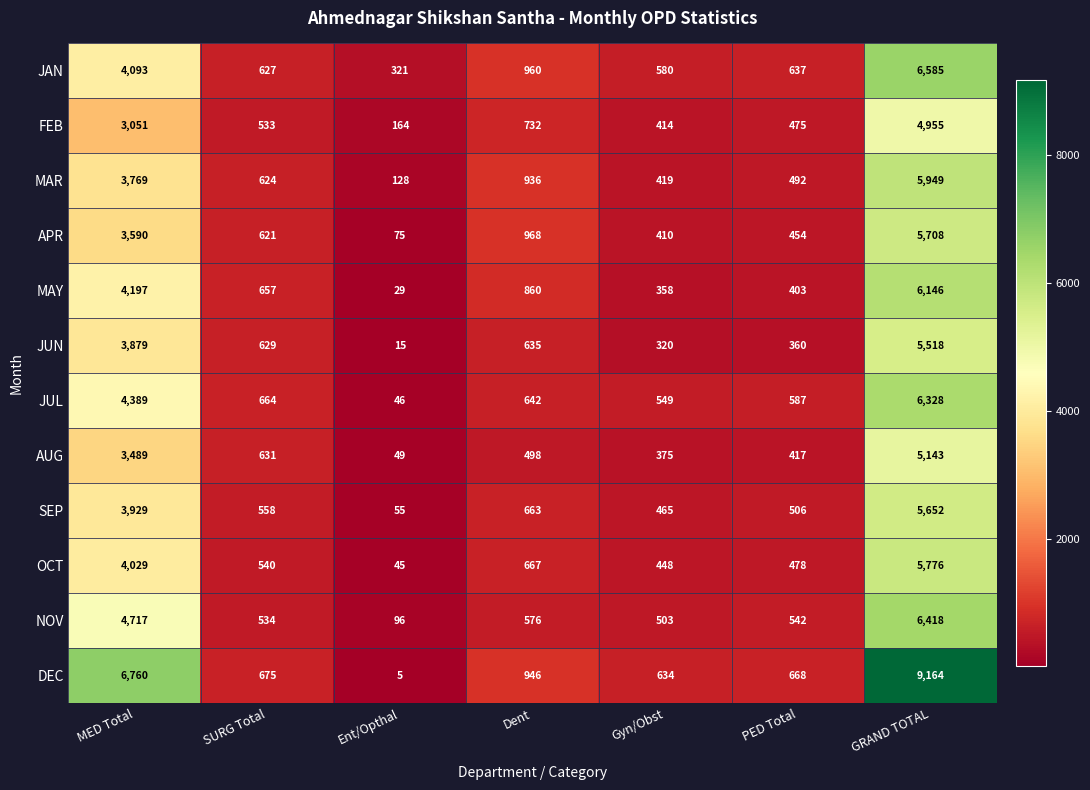

At SURG Total, list the series in order from smallest to largest.

FEB, NOV, OCT, SEP, APR, MAR, JAN, JUN, AUG, MAY, JUL, DEC